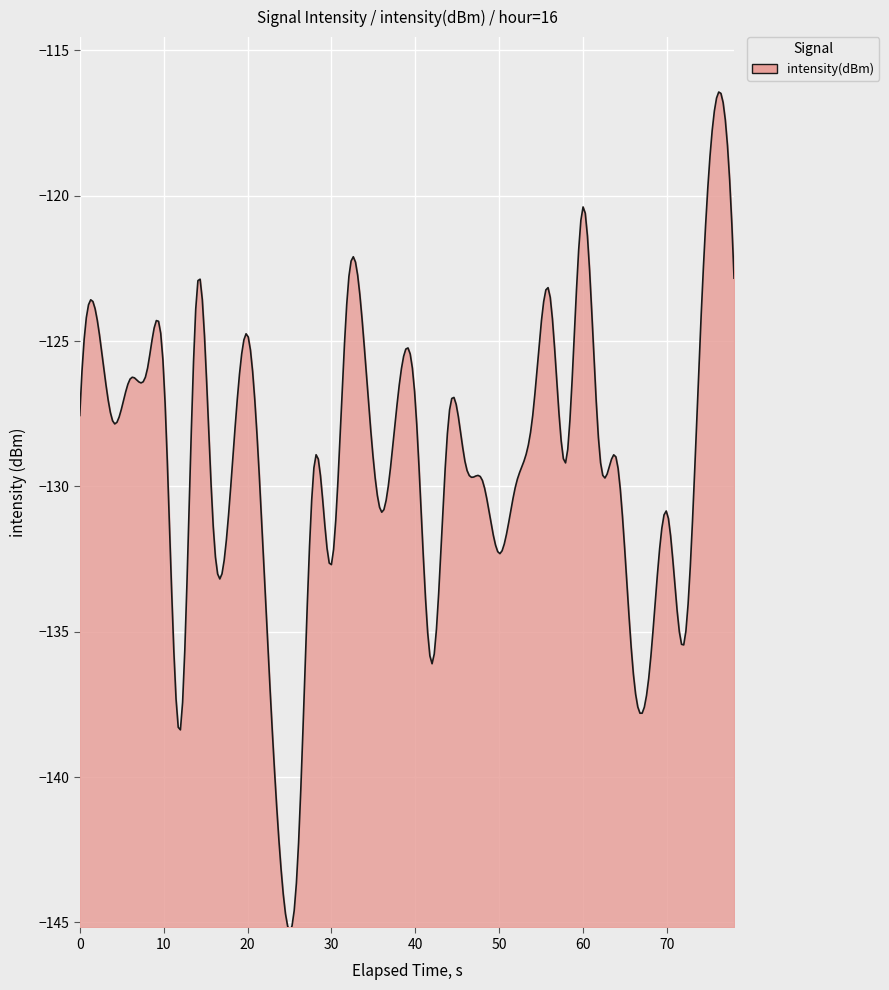

What is the difference between the maximum and minimum values?

28.9